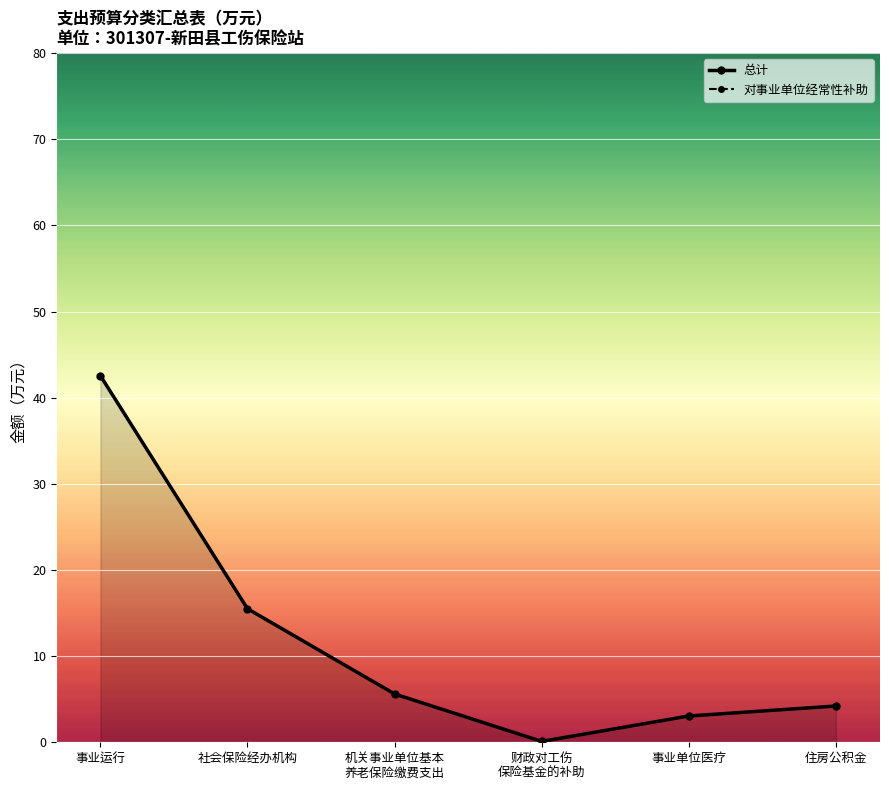

At how many categories does at least one series exceed 32?

1